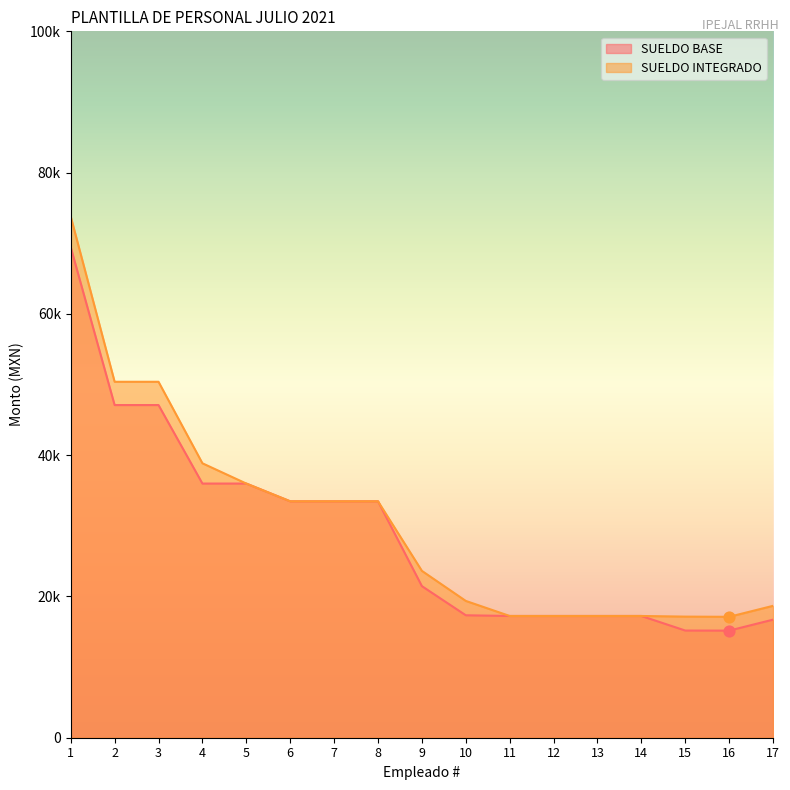

Which series reaches the maximum Y coordinate?

SUELDO INTEGRADO